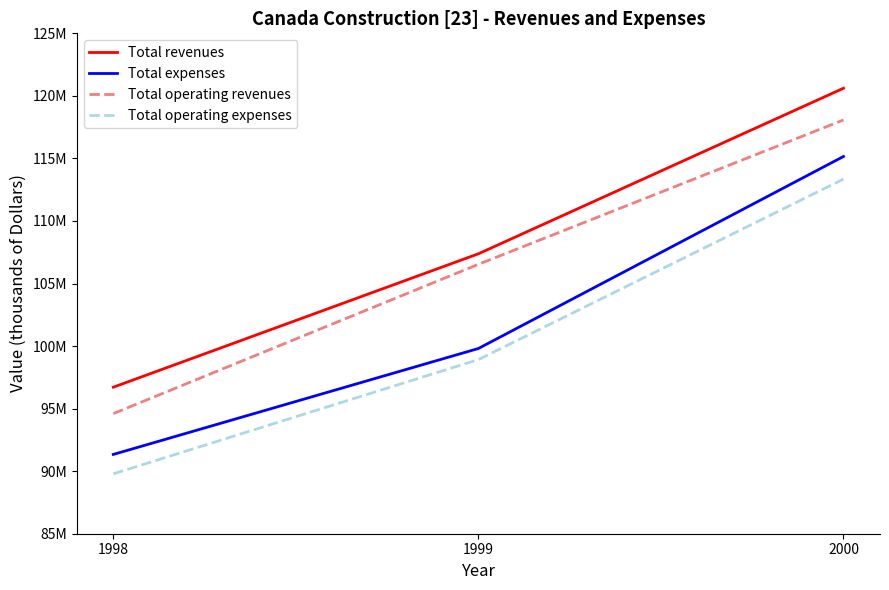

At how many categories does at least one series exceed 107402234?

1